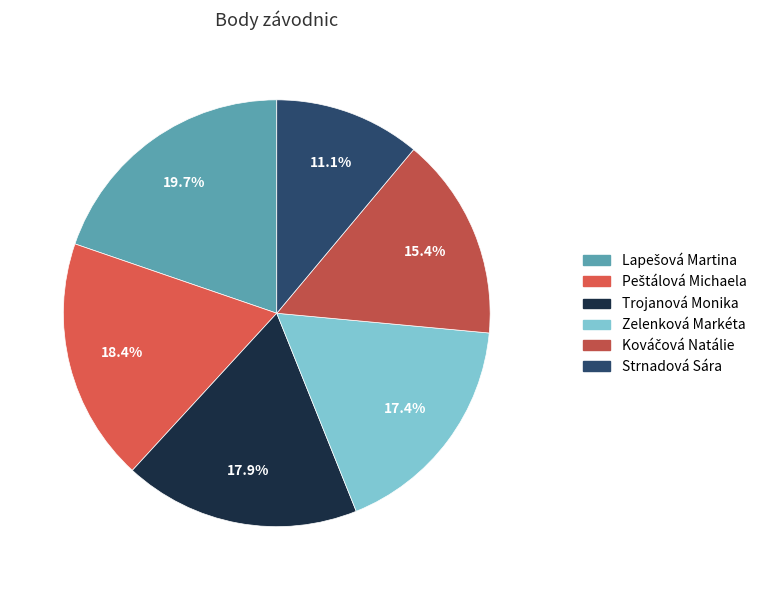

Is Kováčová Natálie the majority of the pie?

No